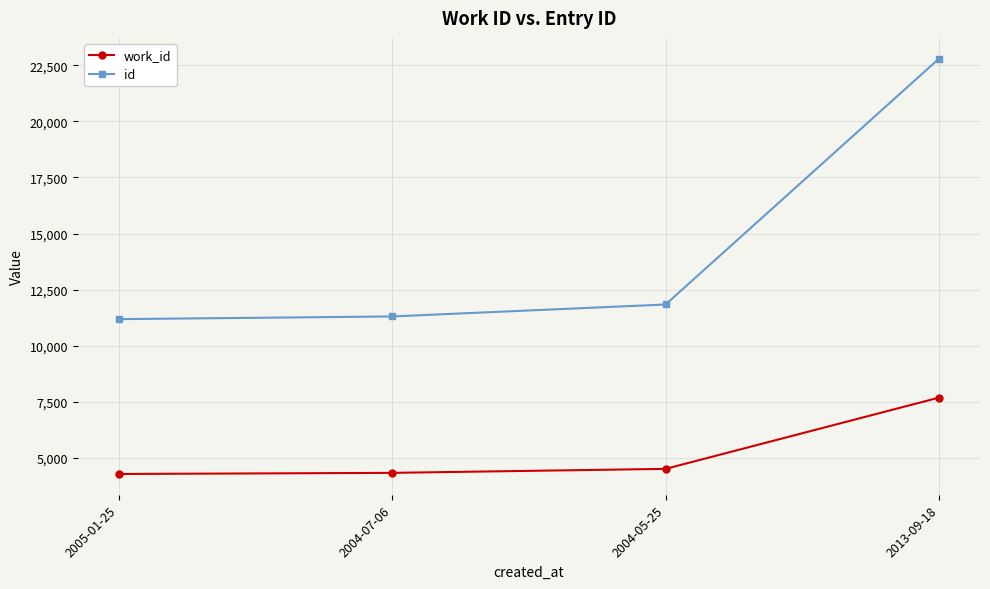

Is this an area chart (filled region under the line)?

No